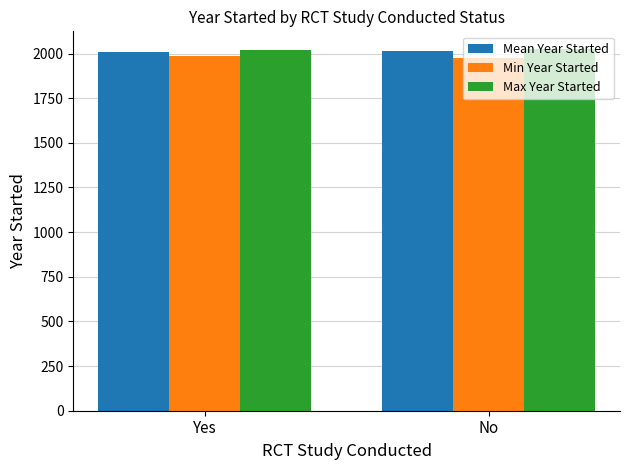

What are all the series names shown in the legend?

Mean Year Started, Min Year Started, Max Year Started